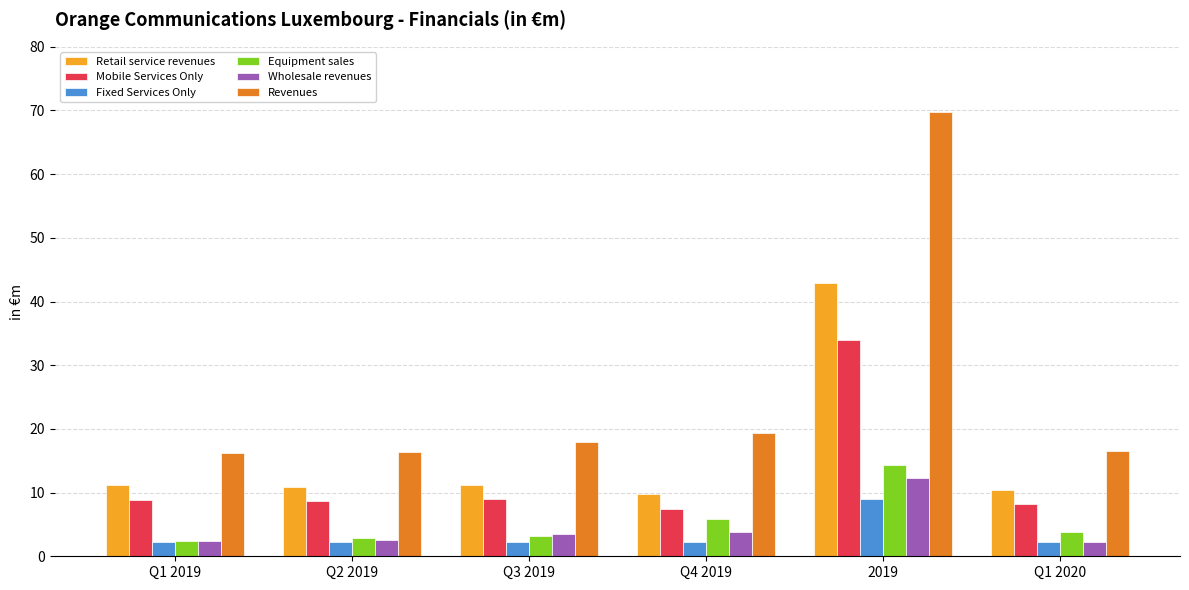

Which label corresponds to the largest value in the chart?

2019